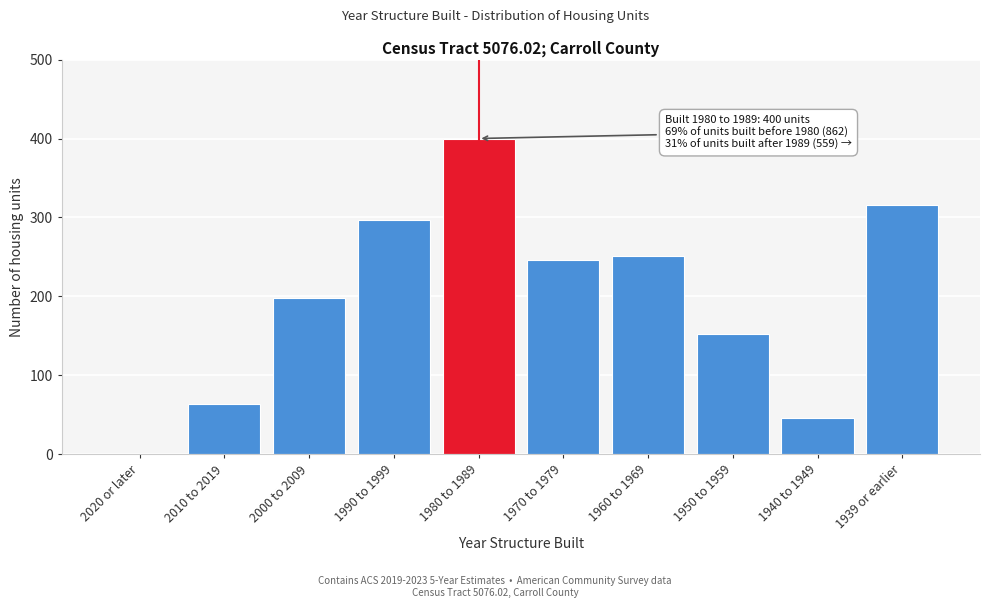

Reading left to right, extract all data points from this chart.

2020 or later=0	2010 to 2019=64	2000 to 2009=198	1990 to 1999=297	1980 to 1989=400	1970 to 1979=246	1960 to 1969=251	1950 to 1959=152	1940 to 1949=46	1939 or earlier=316